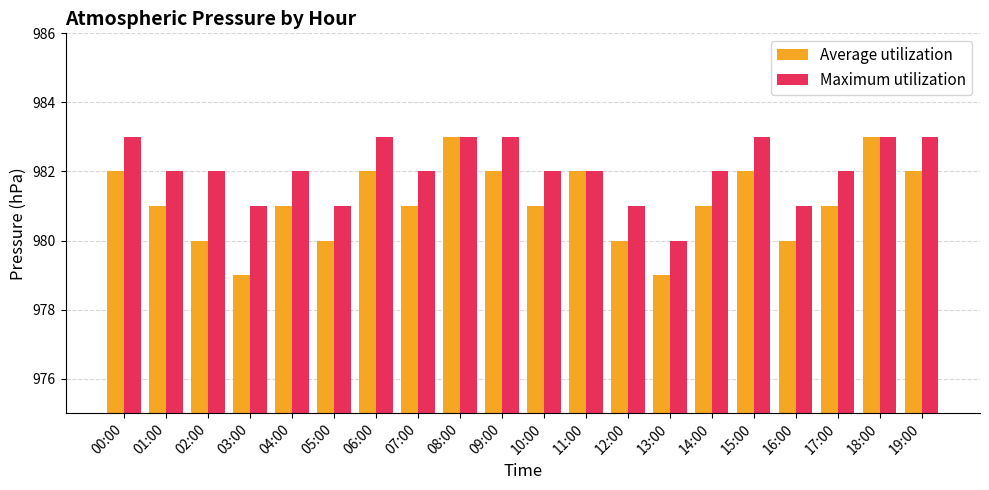

Which series changed the most between 03:00 and 16:00?

Average utilization